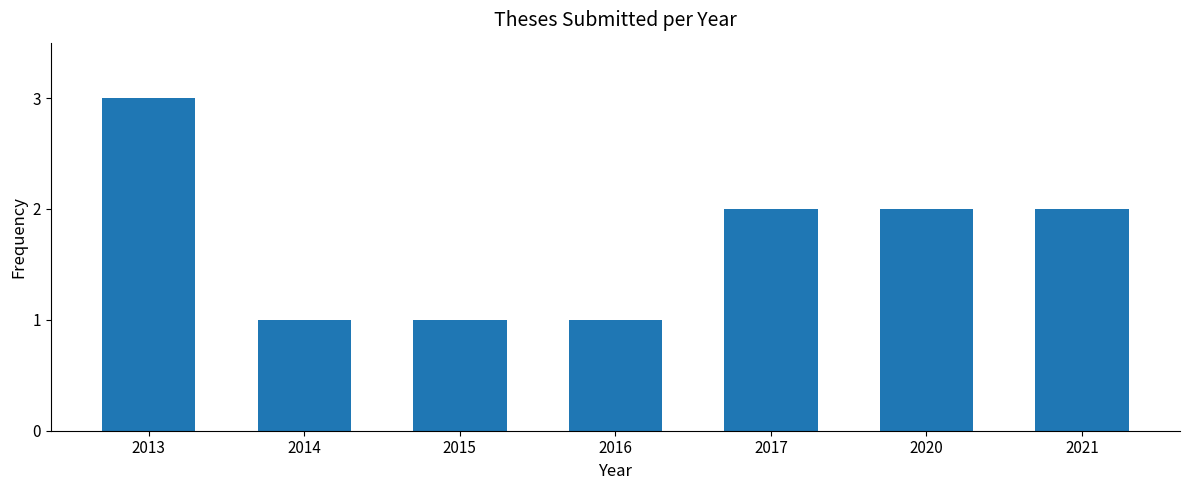

True or false: the data shows 1 at 2014.

True